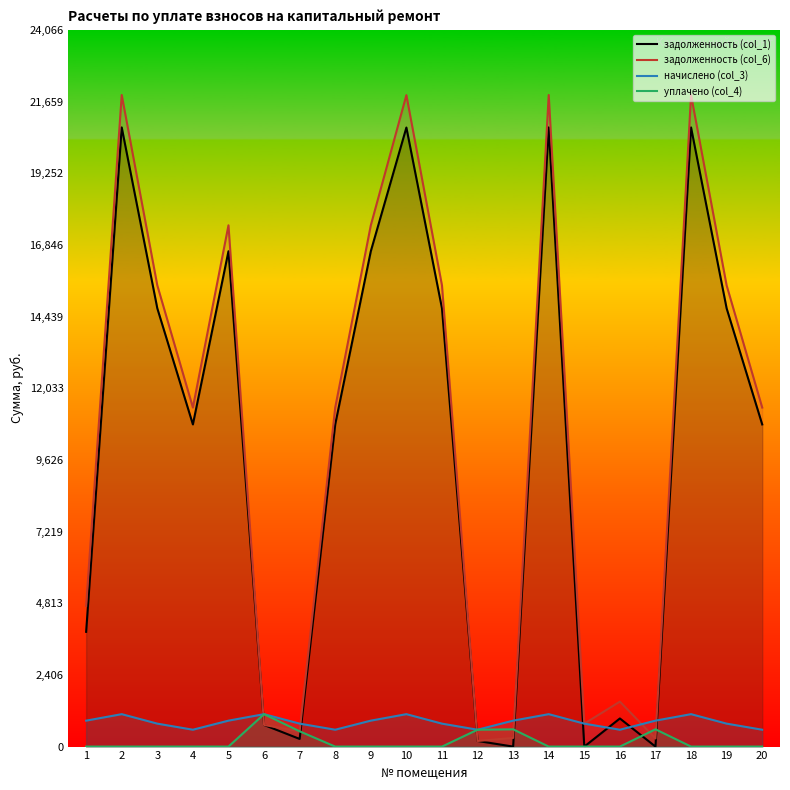

How many times do начислено (col_3) and уплачено (col_4) cross each other?

2